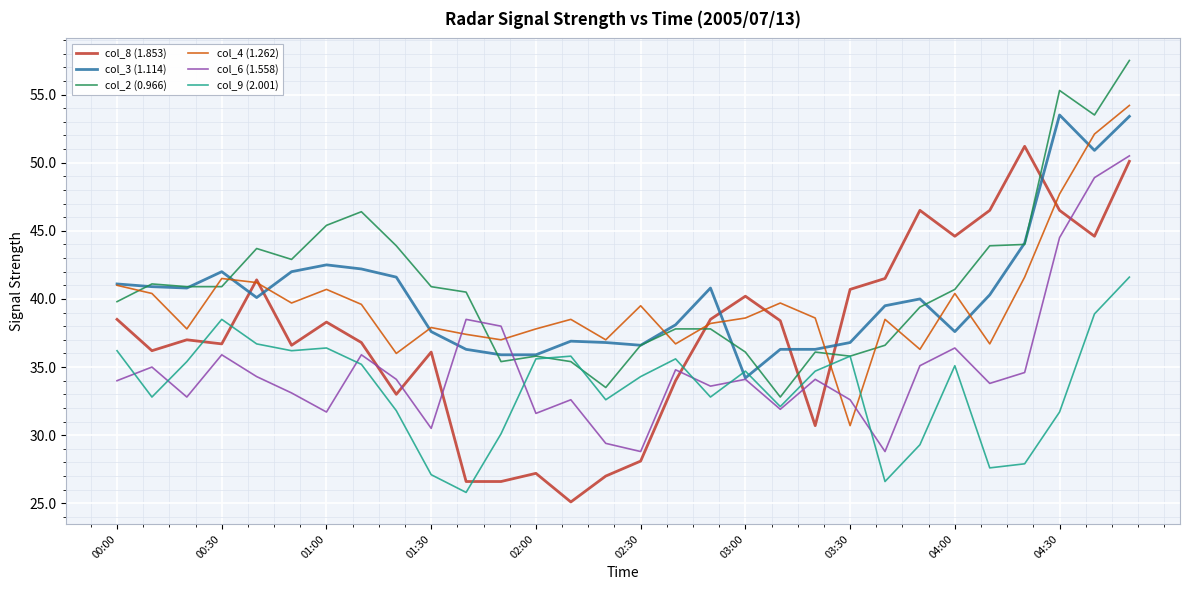

How many times do col_8 (1.853) and col_2 (0.966) cross each other?

4